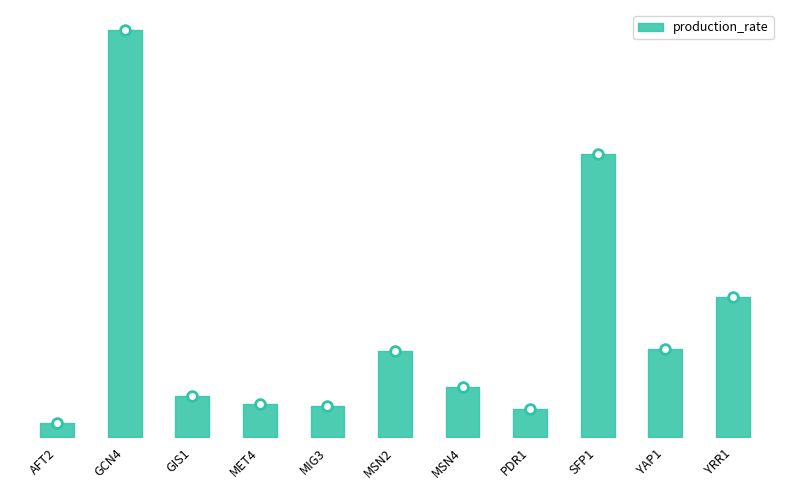

What is the label of the 5th point from the left?

MIG3